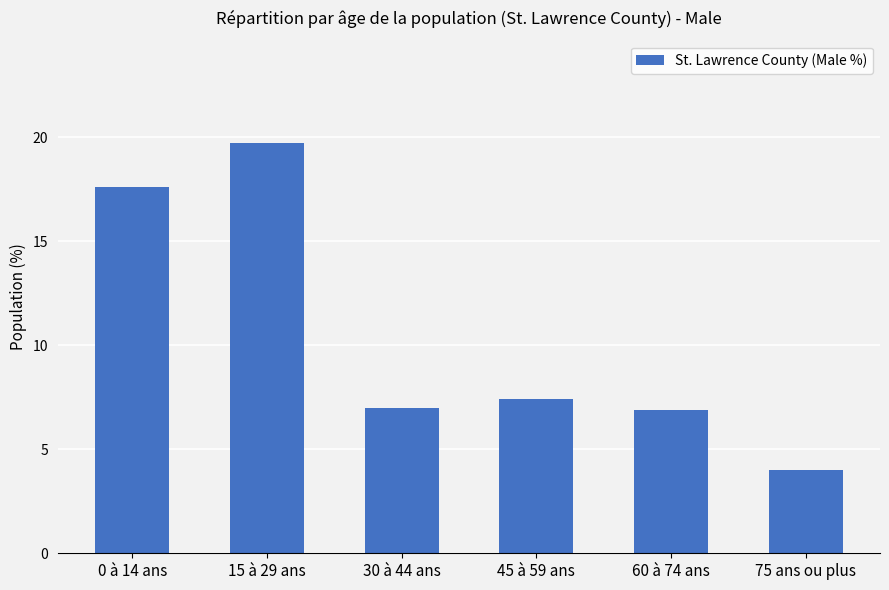

Which label corresponds to the smallest value in the chart?

75 ans ou plus